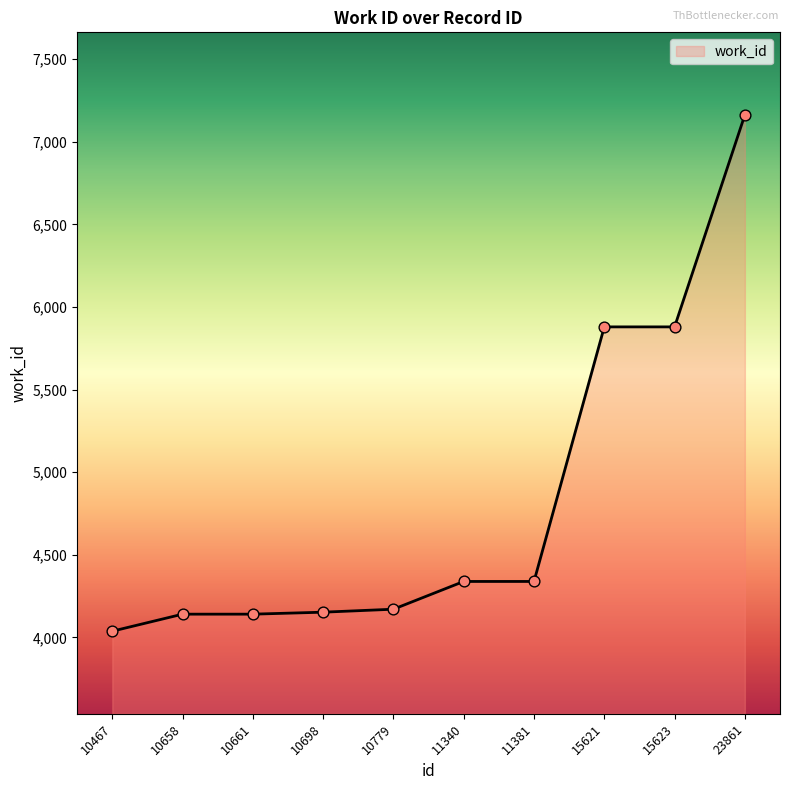

What is the ratio of the value at 10698 to the value at 23861?

0.6